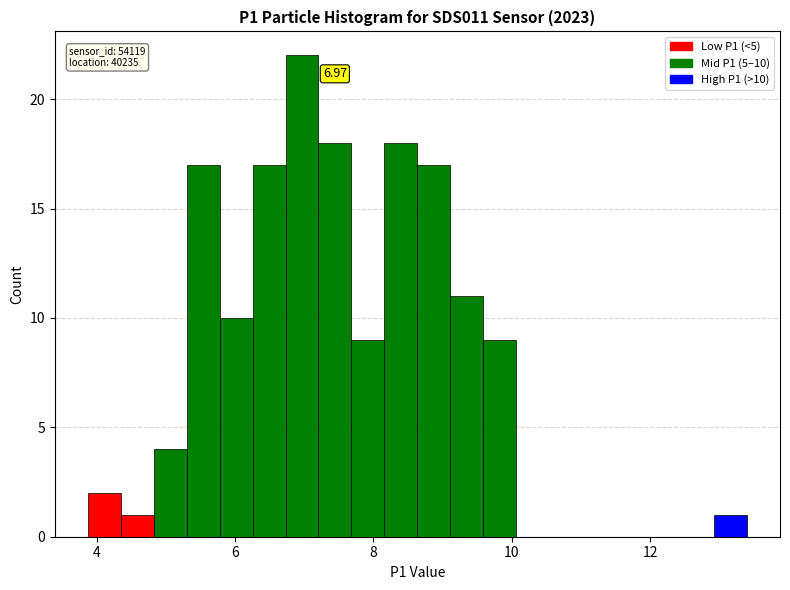

Read against the x-axis, roughly where is the centre of the tallest bar?

7.0